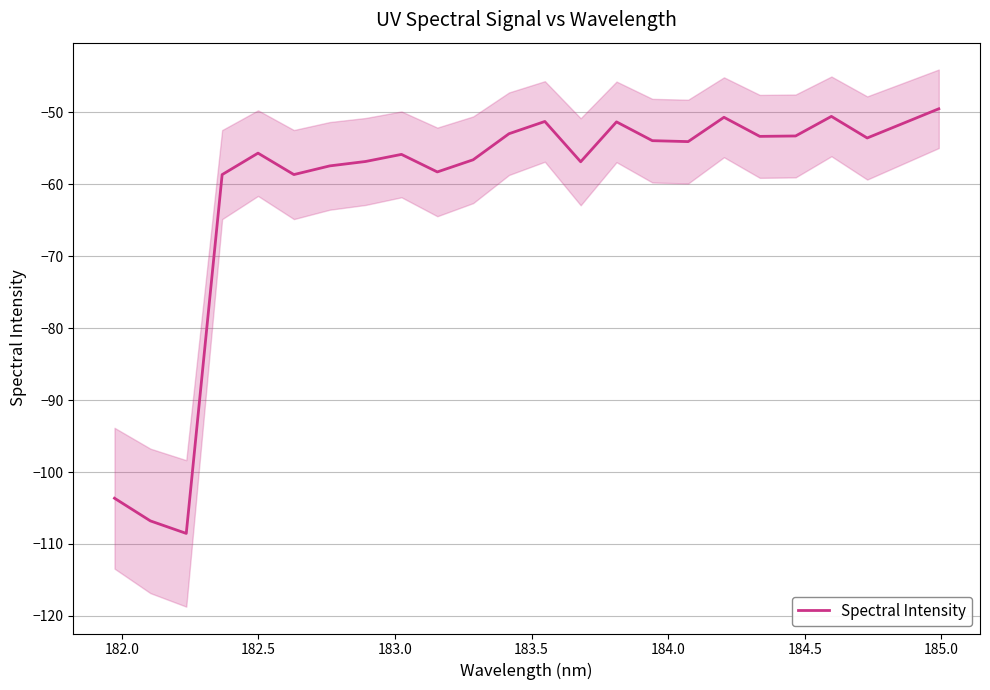

Reading left to right, transcribe all the data shown in this chart.

-103.6	-106.8	-108.5	-58.6	-55.7	-58.6	-57.4	-56.8	-55.8	-58.3	-56.6	-53.0	-51.3	-56.9	-51.3	-53.9	-54.1	-50.7	-53.3	-53.3	-50.5	-53.6	-51.5	-49.5